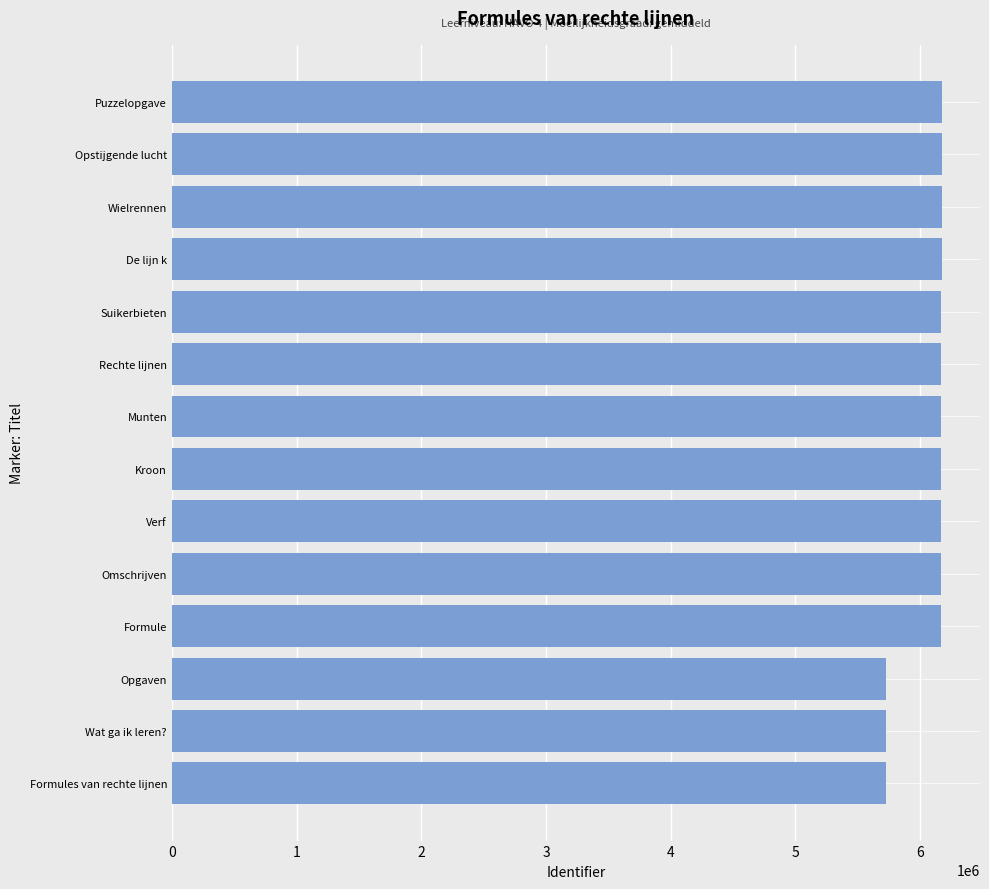

What is the difference between the maximum and minimum values?

444393